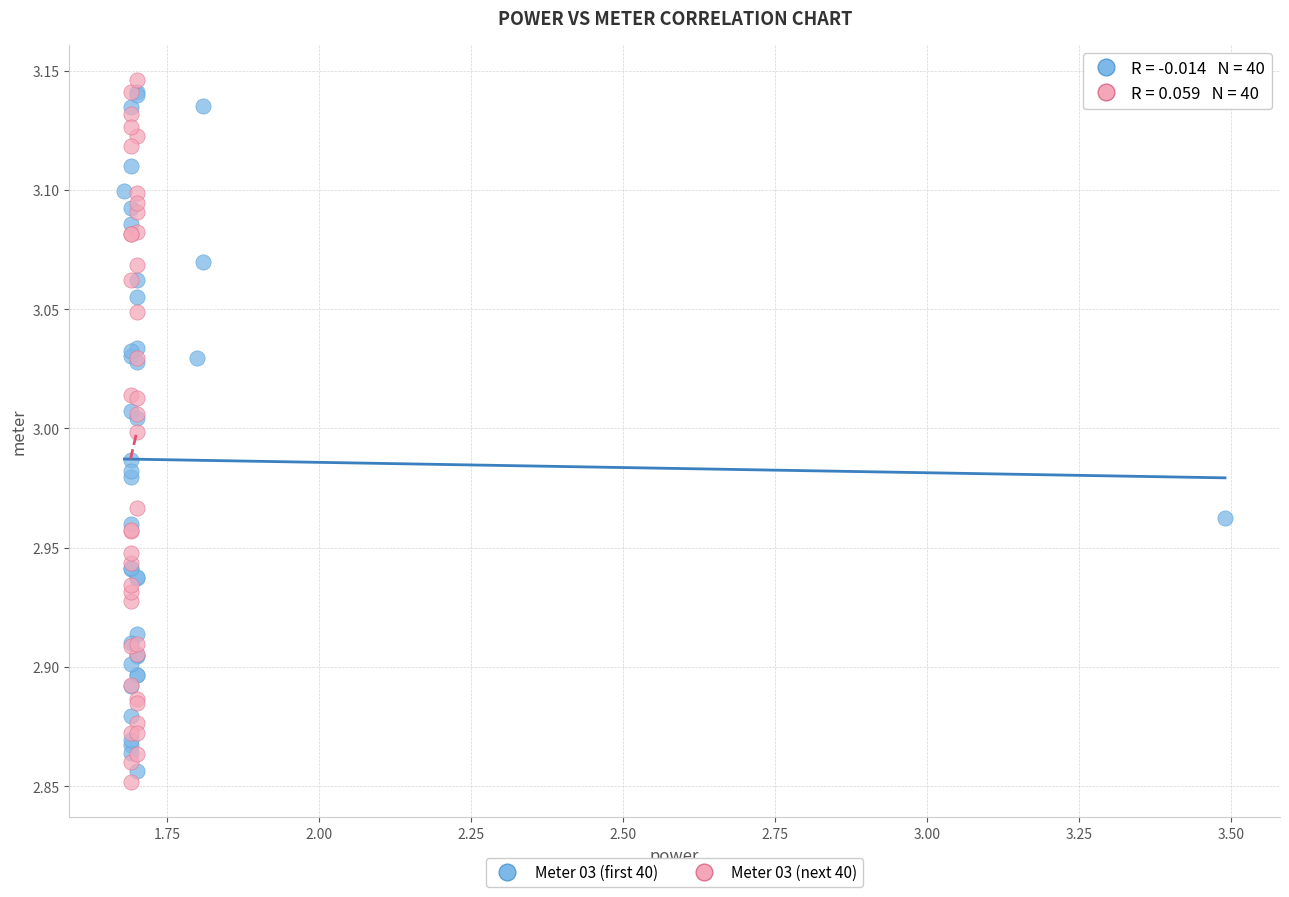

Which series contains the lowest Y value?

Meter 03 (next 40)